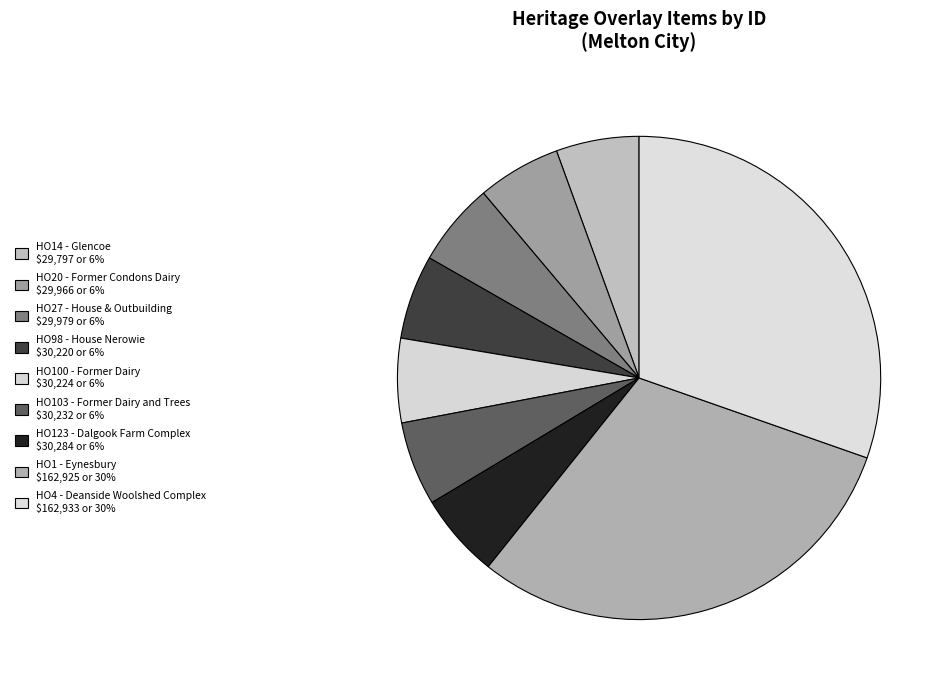

To the nearest percent, what is the difference between the largest and smallest slice percentages?

25%